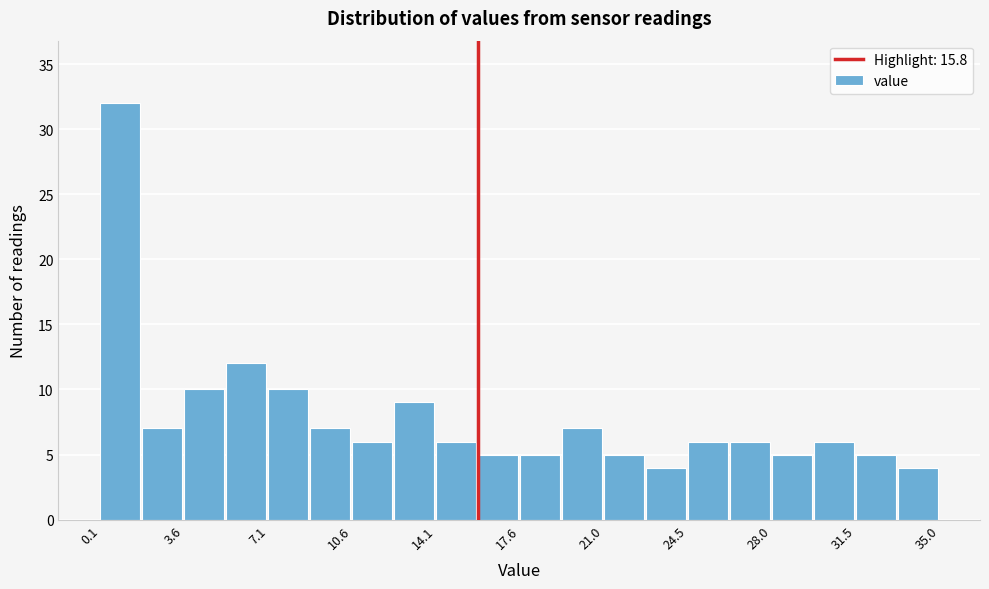

Around what value on the x-axis is the tallest bar? Give the approximate position of its centre, as read against the axis.

1.0